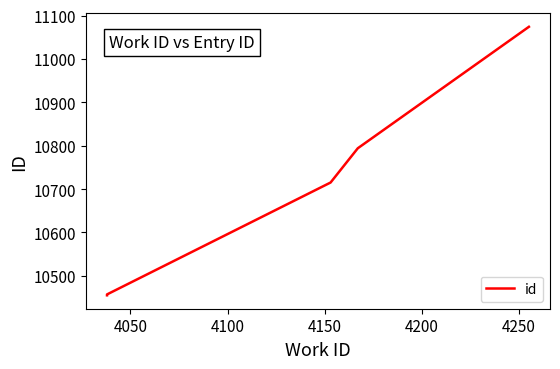

How many series are shown in this chart?

1